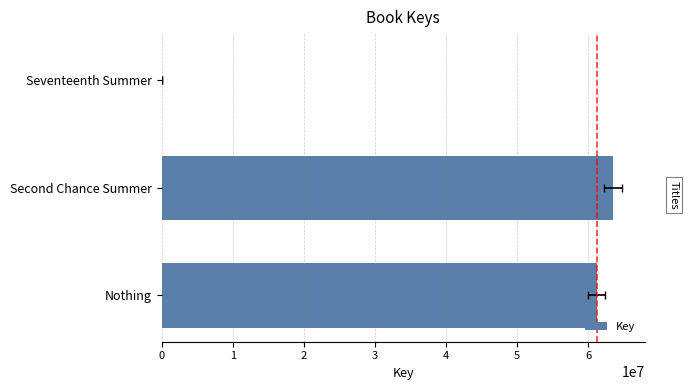

Does the chart contain stacked bars?

No